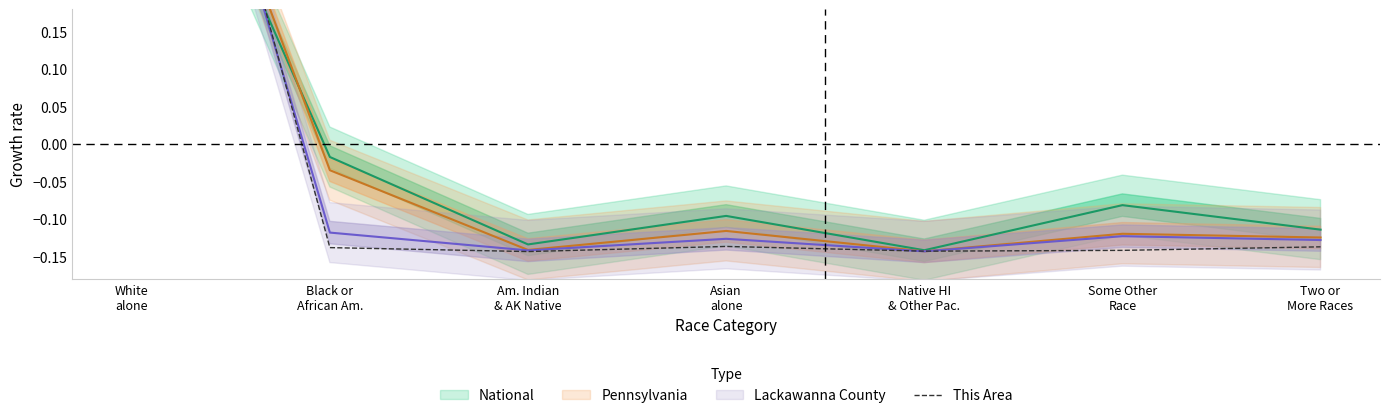

Reading left to right, what are all the values shown in this chart?

White
alone=0.8	Black or
African Am.=-0.1	Am. Indian
& AK Native=-0.1	Asian
alone=-0.1	Native HI
& Other Pac.=-0.1	Some Other
Race=-0.1	Two or
More Races=-0.1